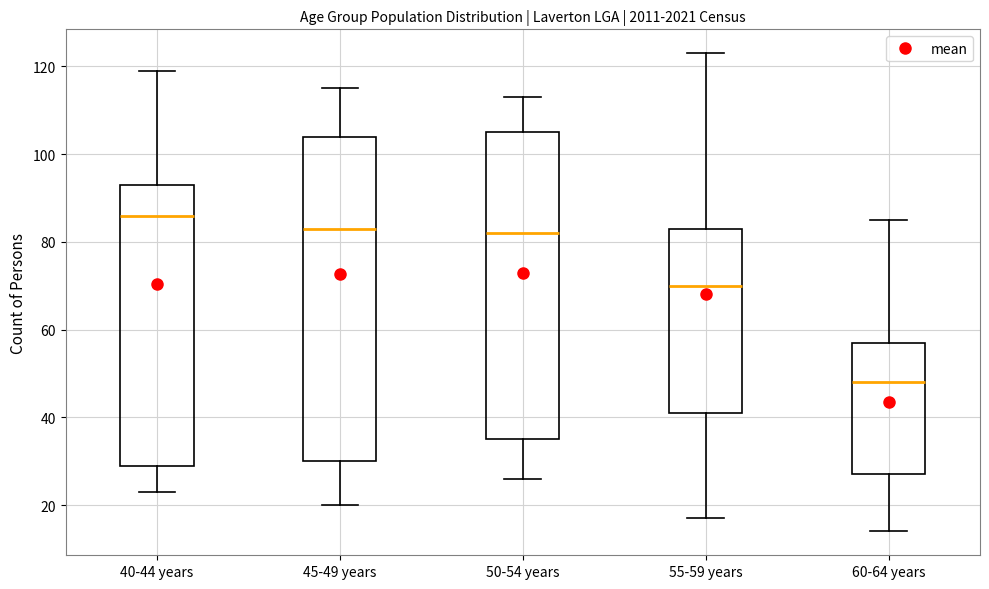

Which box has the highest median line?

40-44 years